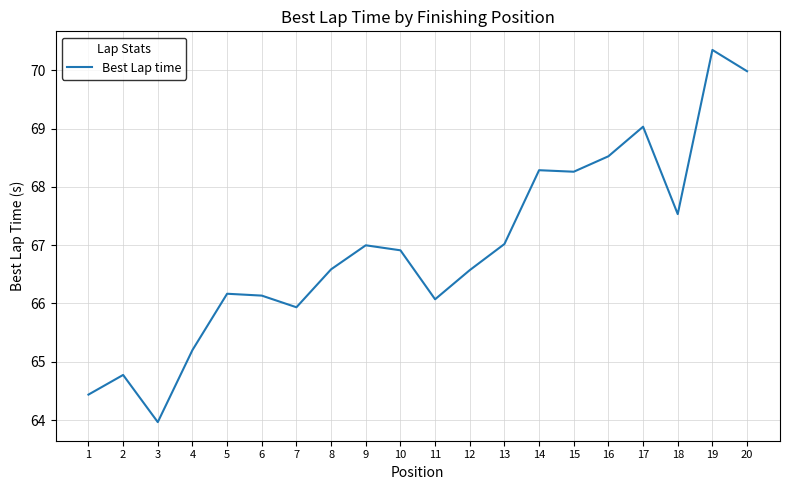

Approximately how many times larger is the value at 18 compared to 1?

1.0